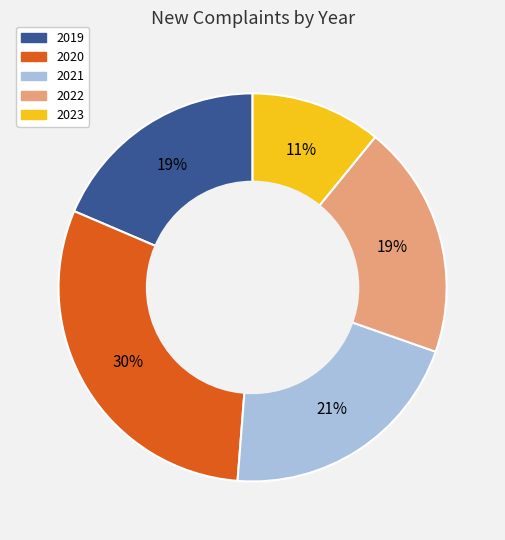

To the nearest percent, what is the difference between the 2023 and 2019 slice percentages?

8%